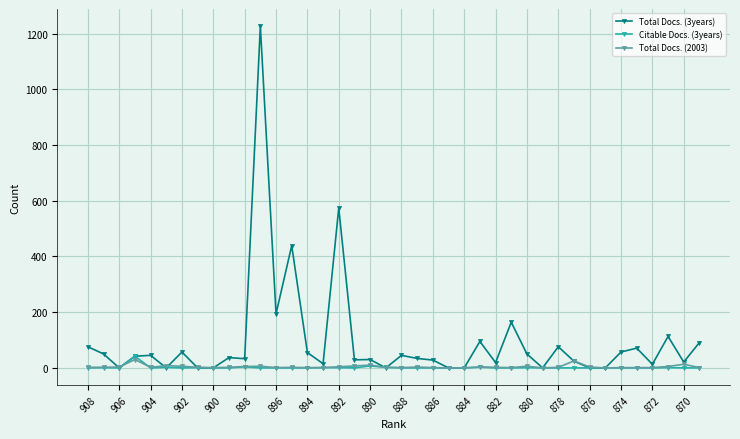

What is the greatest value displayed?

1227